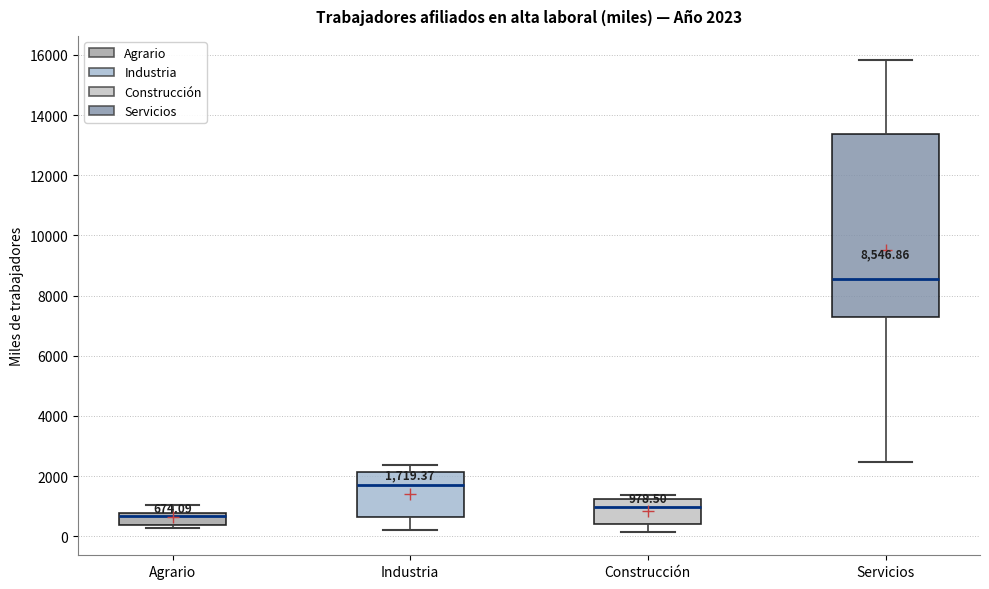

Which box's median line is the lowest?

Agrario